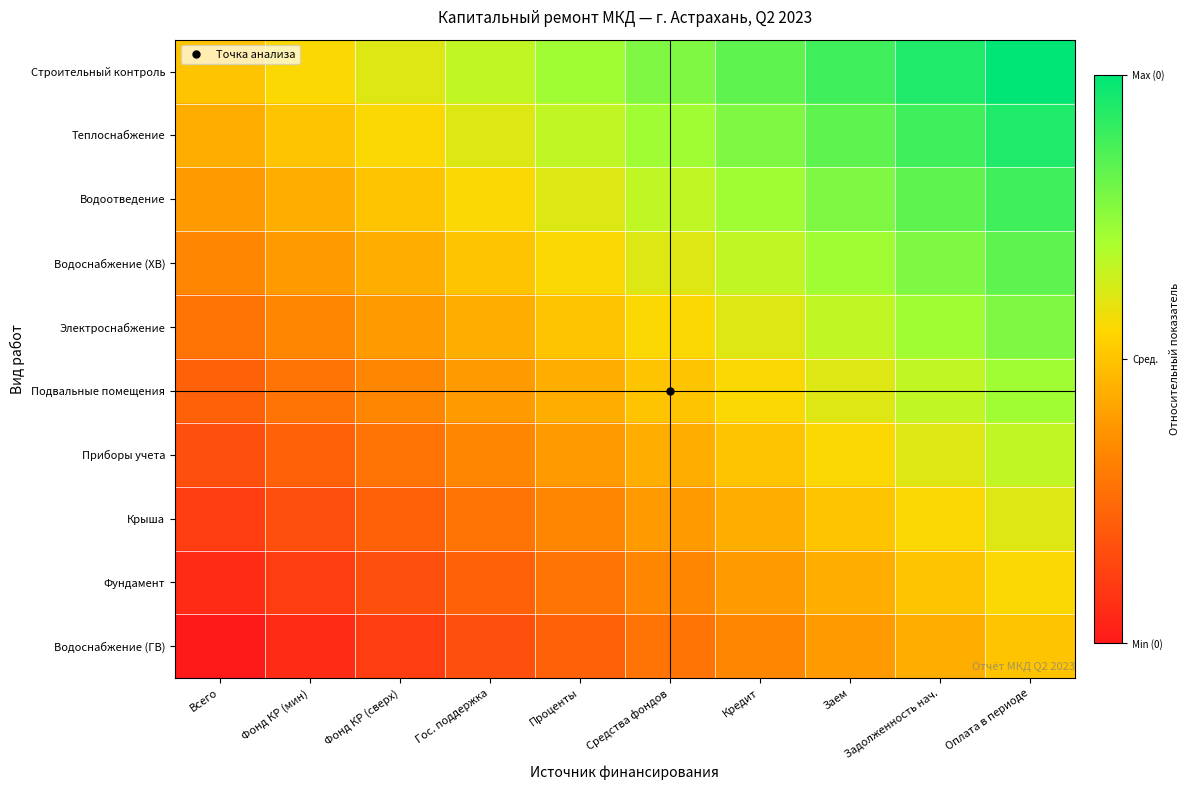

Which series has the largest total across all categories?

Строительный контроль